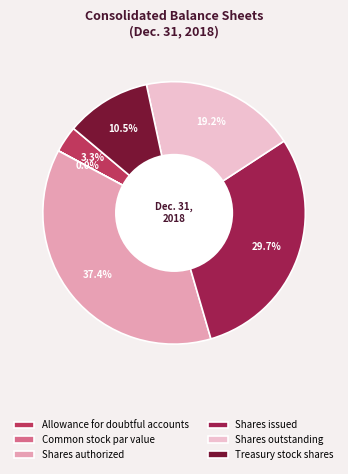

Does any single category account for the majority?

No